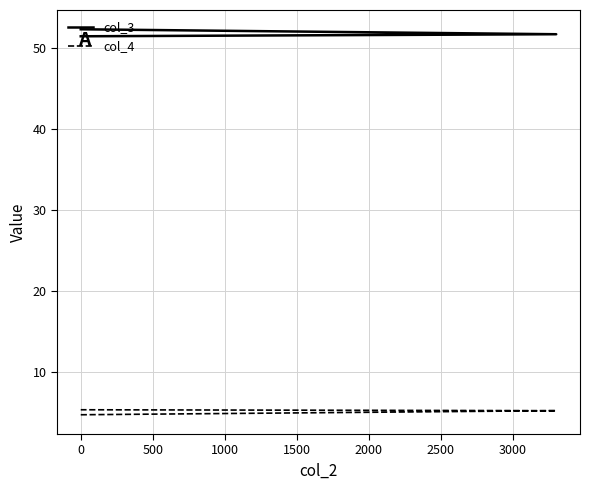

What is the minimum value for col_3?

51.5